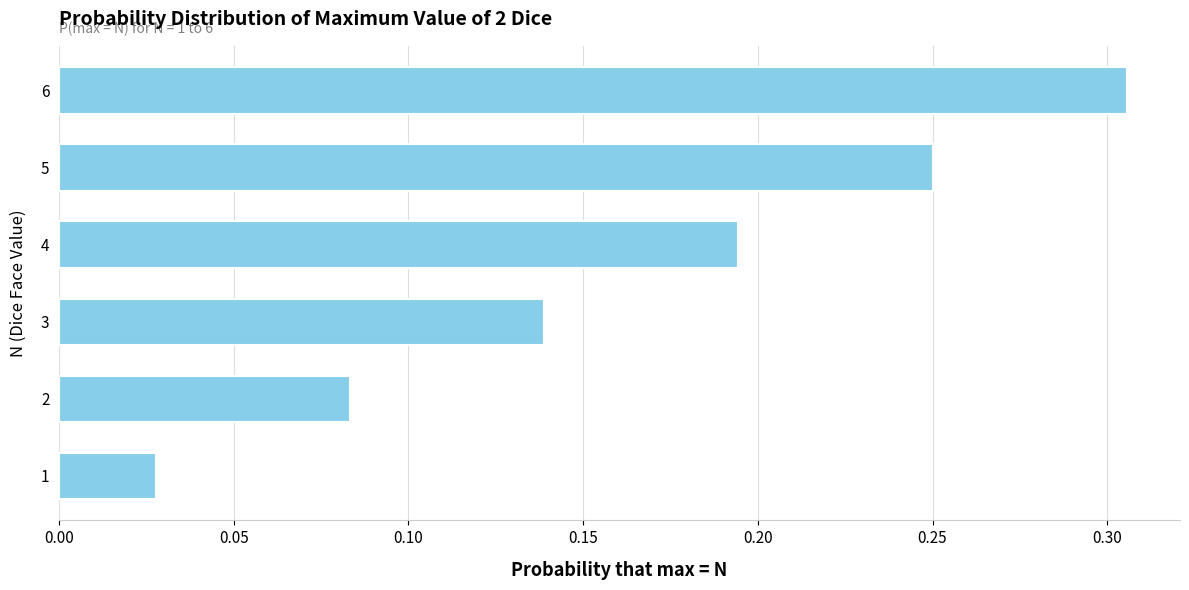

What is the sum of all values?

1.0